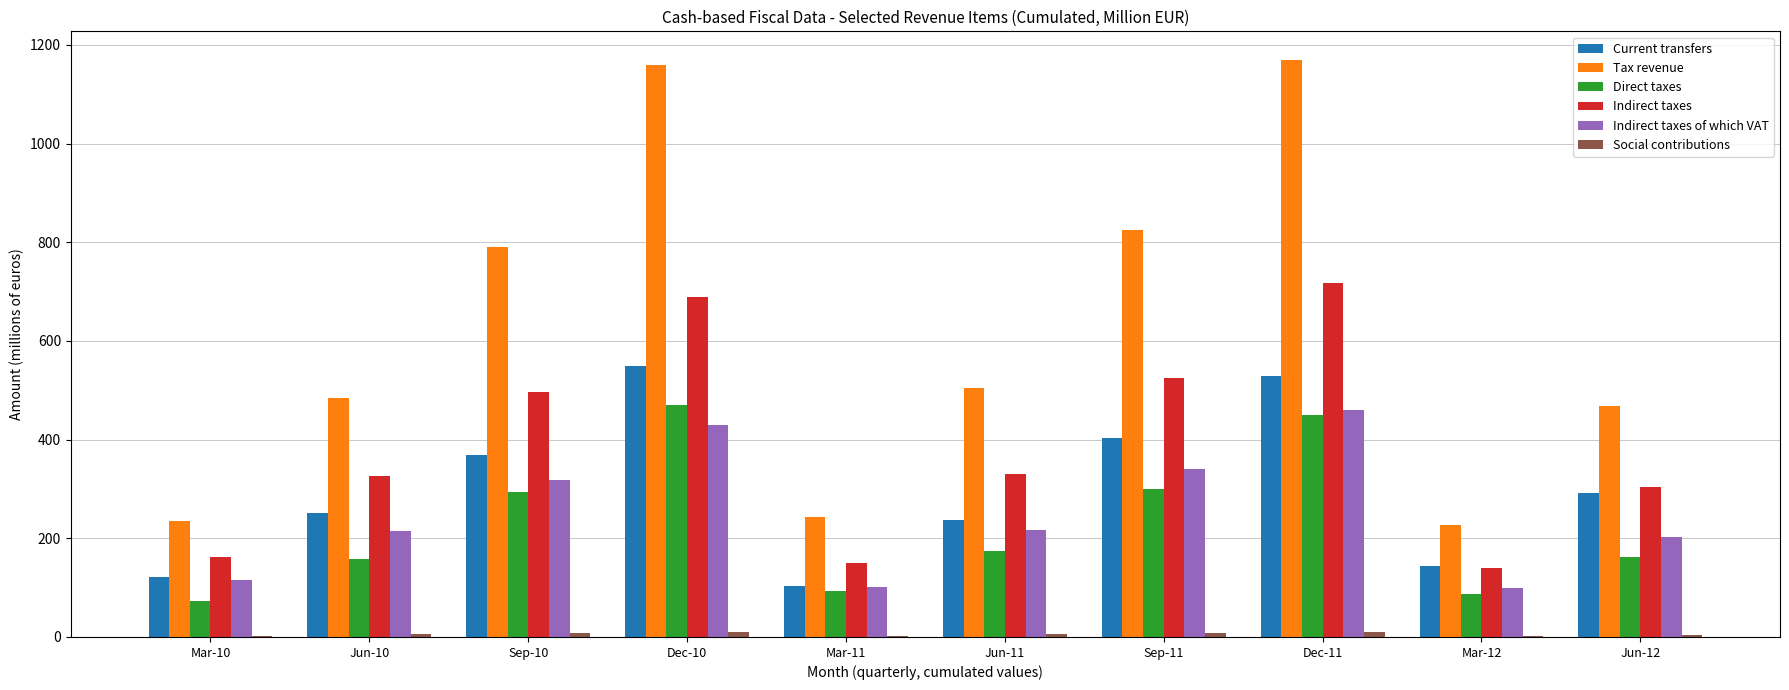

Where is Direct taxes nearest to the value 271?

Sep-10